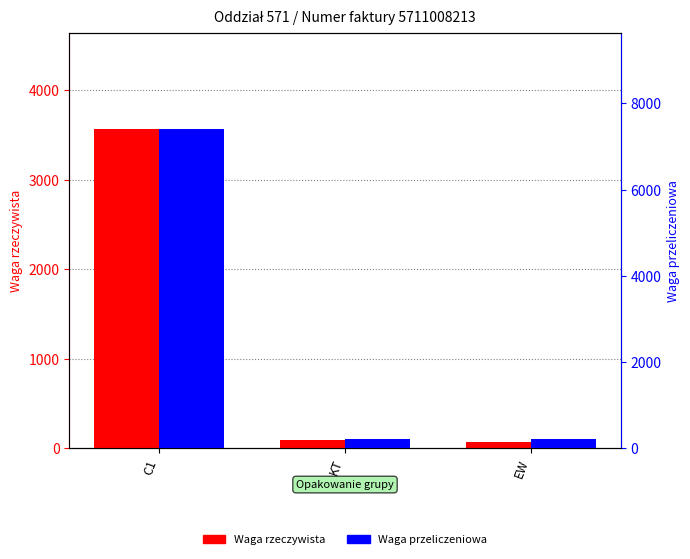

Which has a higher value, EW or KT?

KT